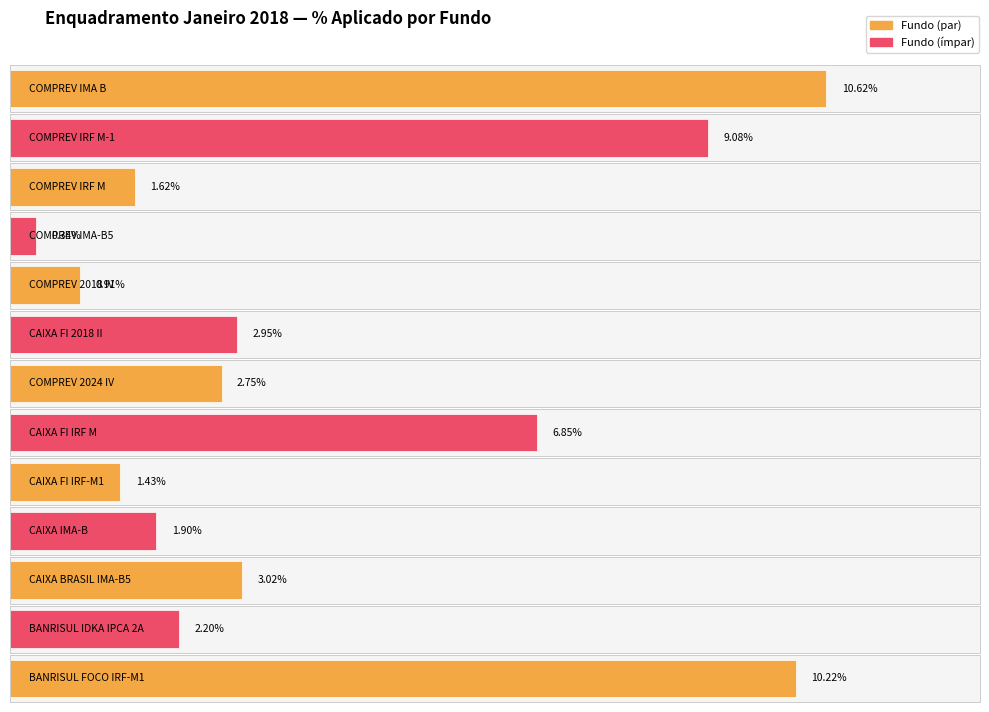

The value of Total Recursos at COMPREV IRF M is 310134.9. True or false?

False